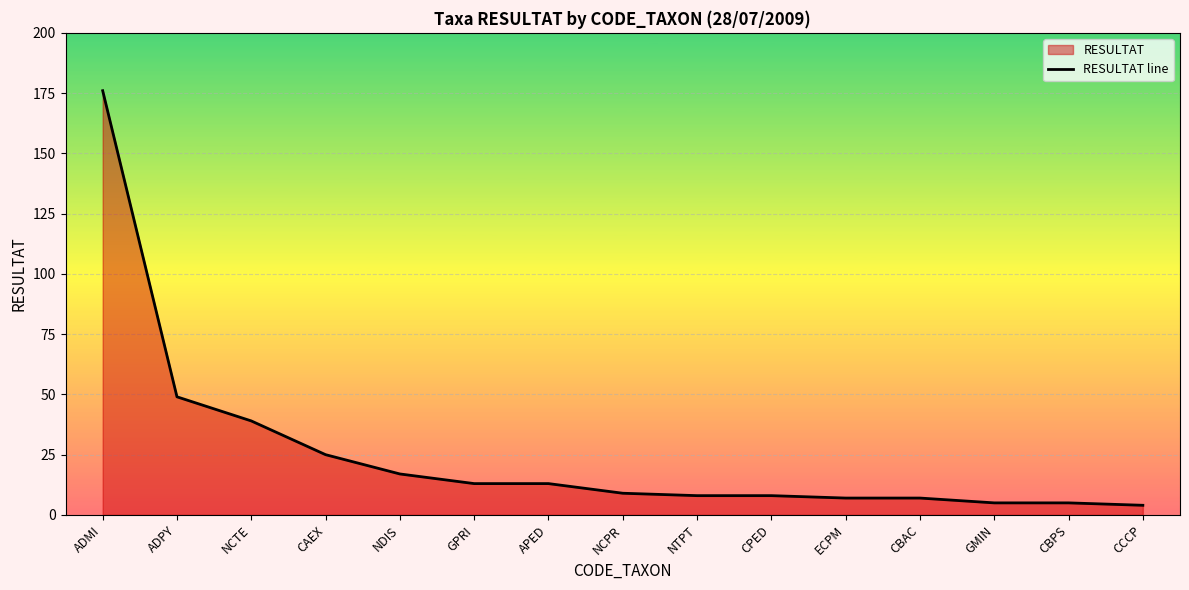

True or false: the data shows 12 at CPED.

False